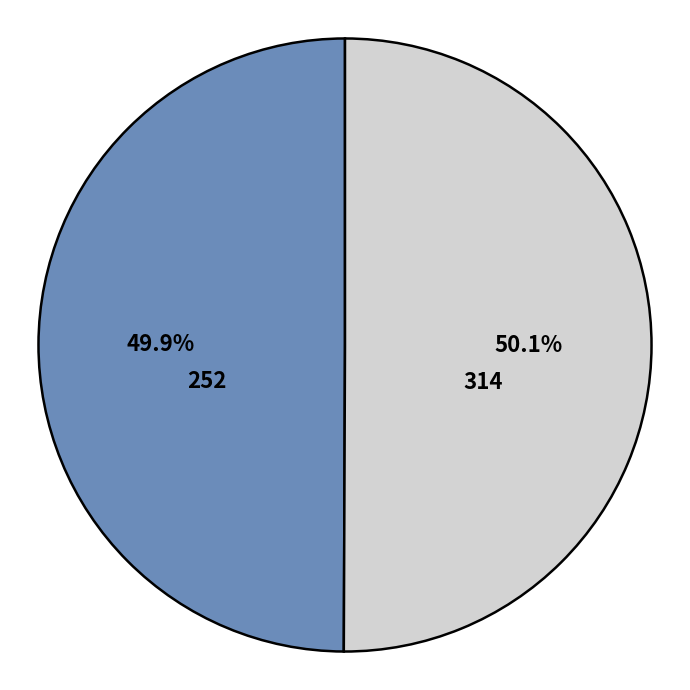

Do 314 and 252 together represent more than half of the pie?

Yes